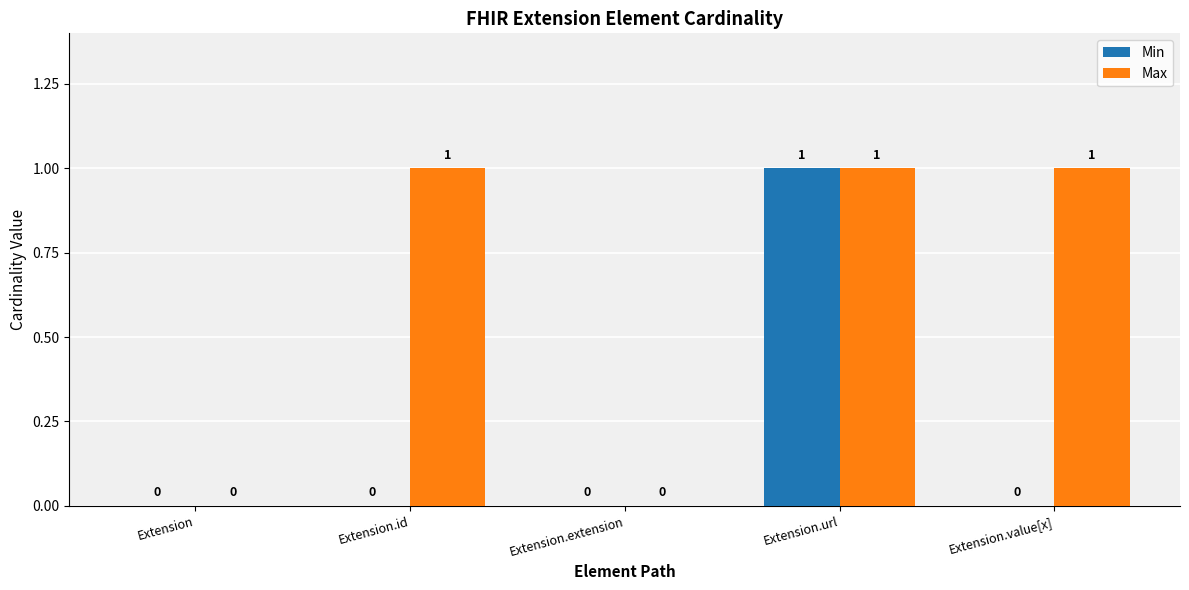

What is the sum of all Min values?

1